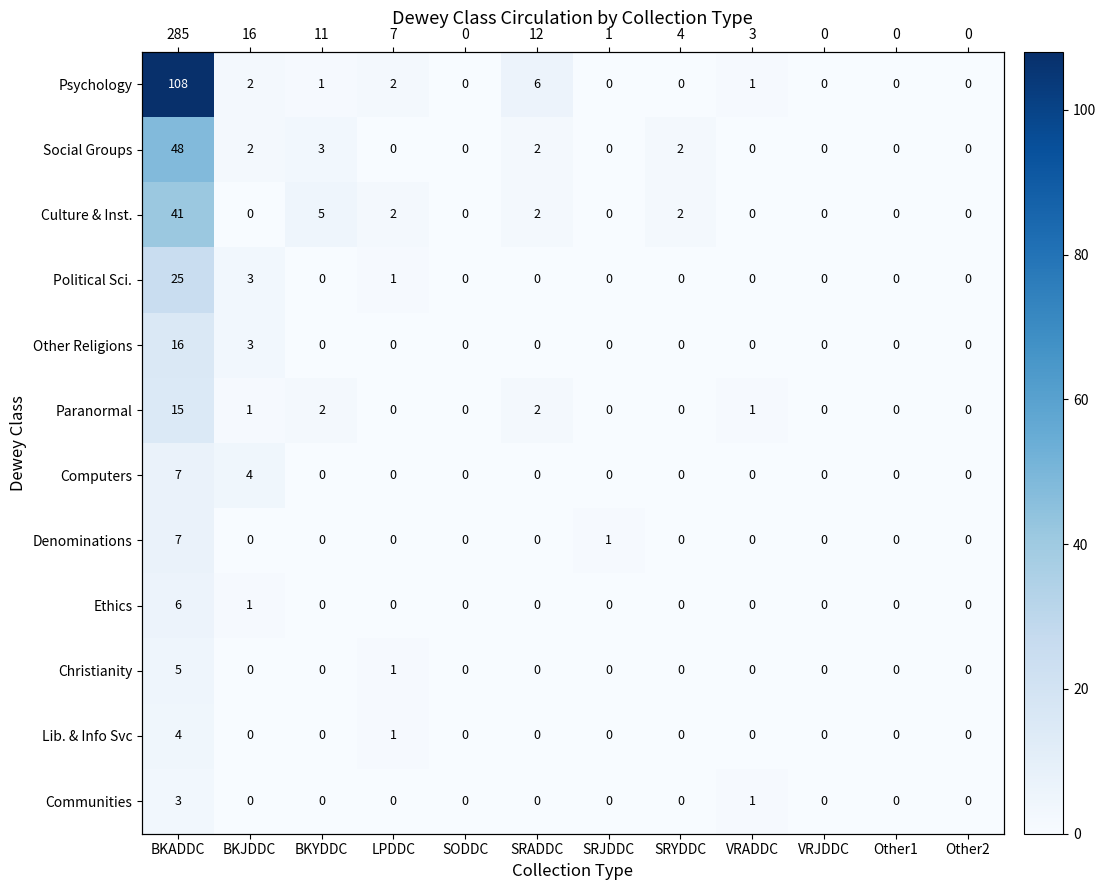

Which label corresponds to the largest value in the chart?

BKADDC